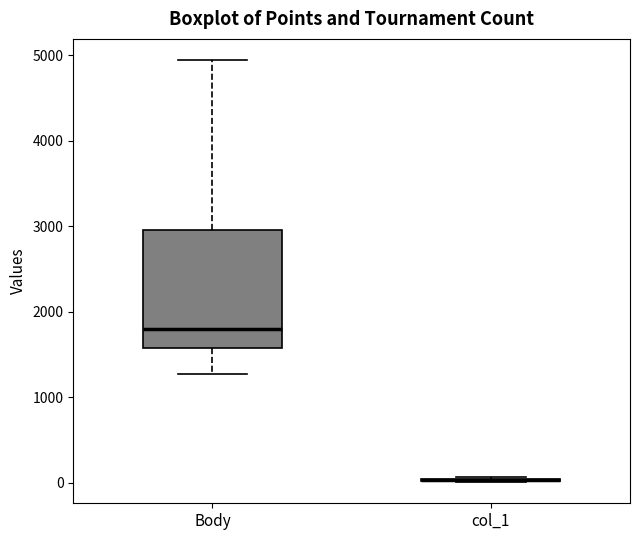

Reading left to right, read every box against the y-axis: the position of its median line, the range the box covers, and the ends of its whiskers. The values are not printed on the chart, so give them approximately, as read against the axis.

Body: median 1800, box 1600 to 3000, whiskers 1300 to 4900
col_1: box collapsed to a line at 0, whiskers 0 to 100